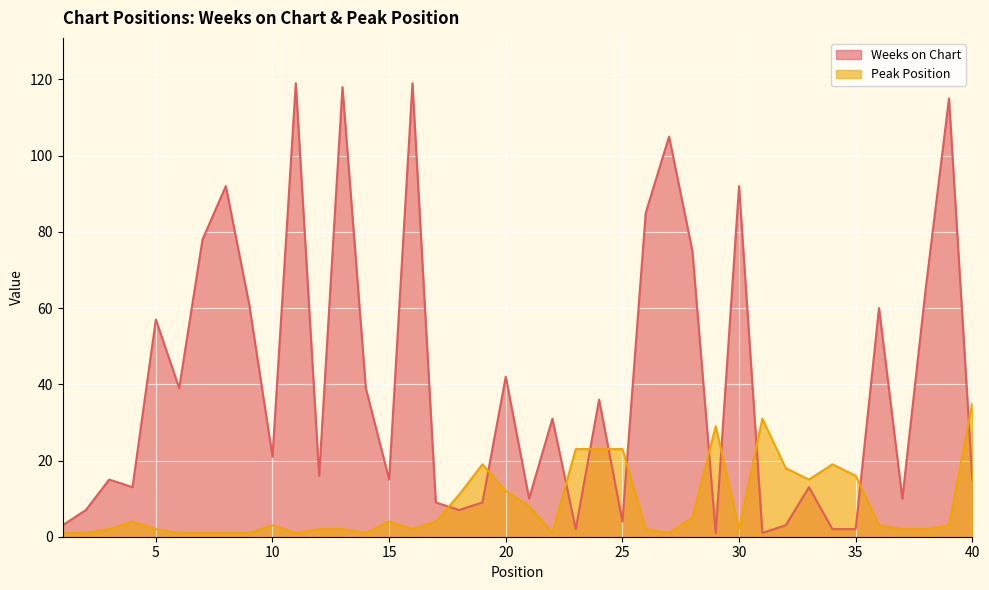

What value does the Peak Position series have at 32, to the nearest 10?

20